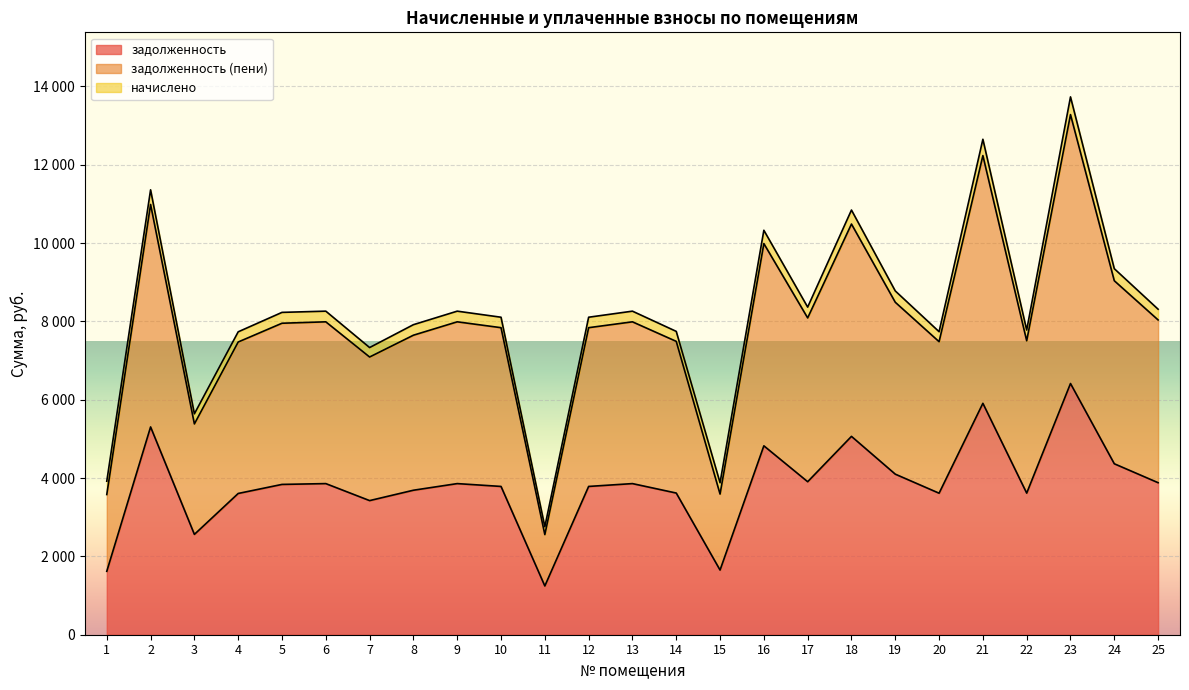

The value of задолженность (пени) at 11 is 1375.0. True or false?

False